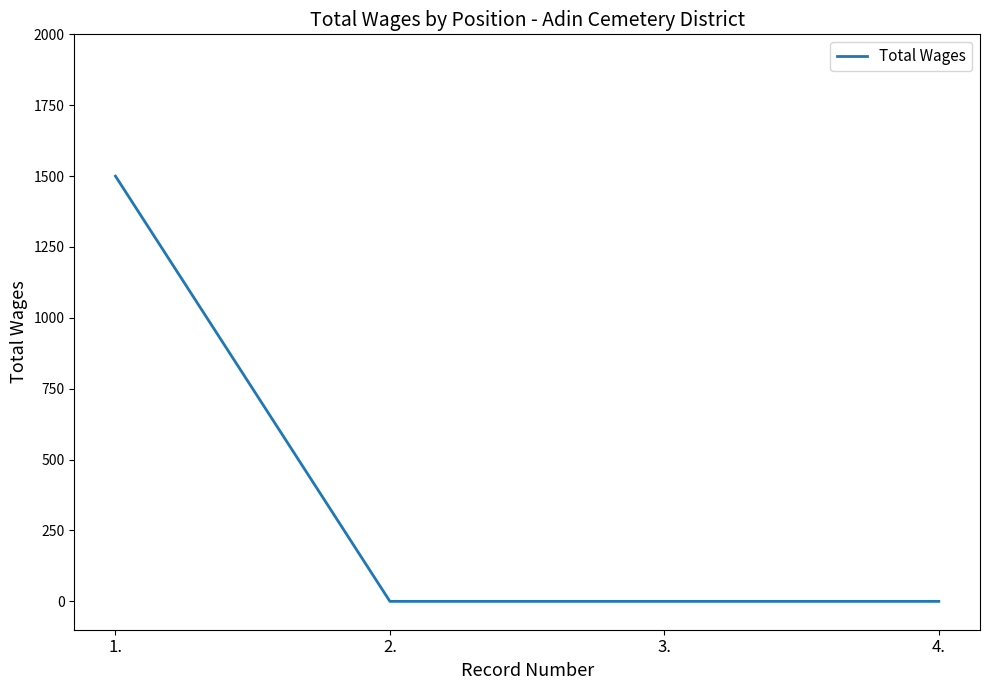

Between 1. and 3., which is larger?

1.